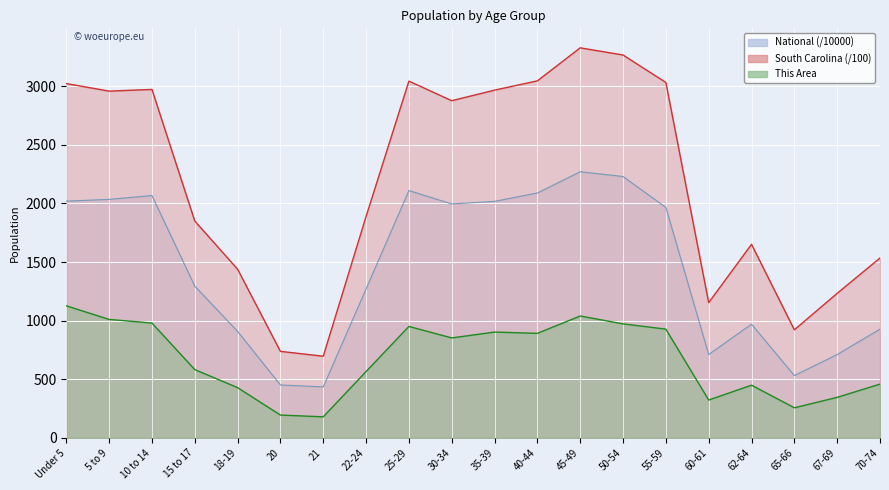

Where does the National series first go above 1966?

Under 5